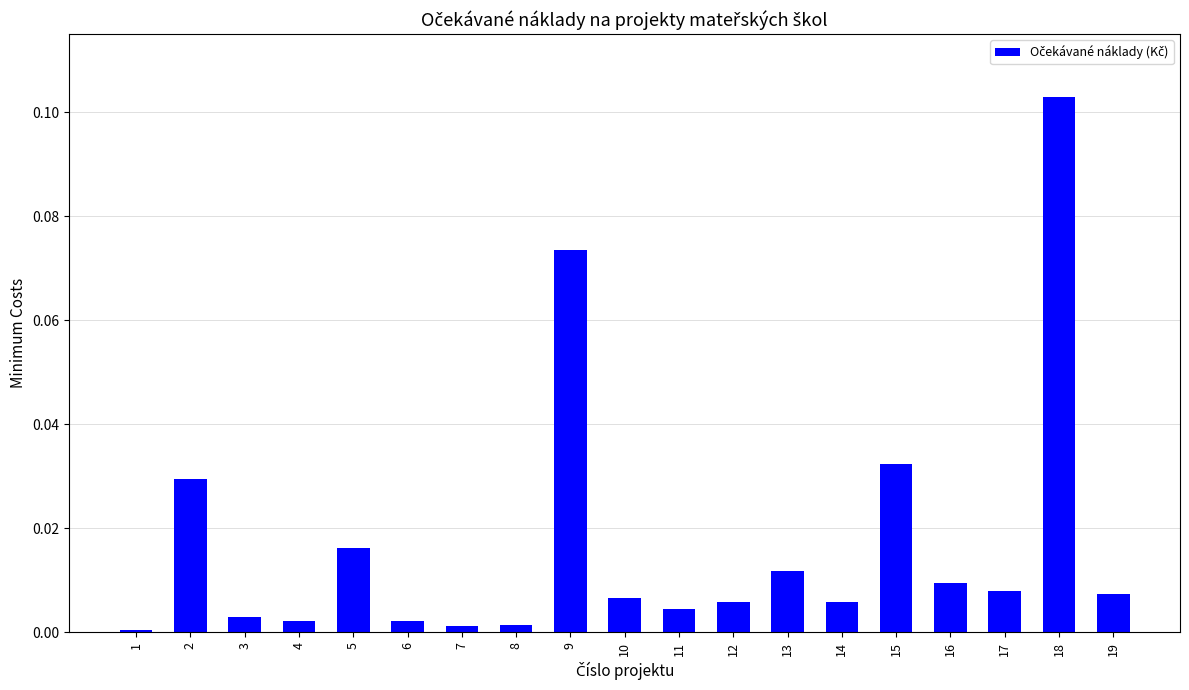

Which category has the highest value across all series?

18